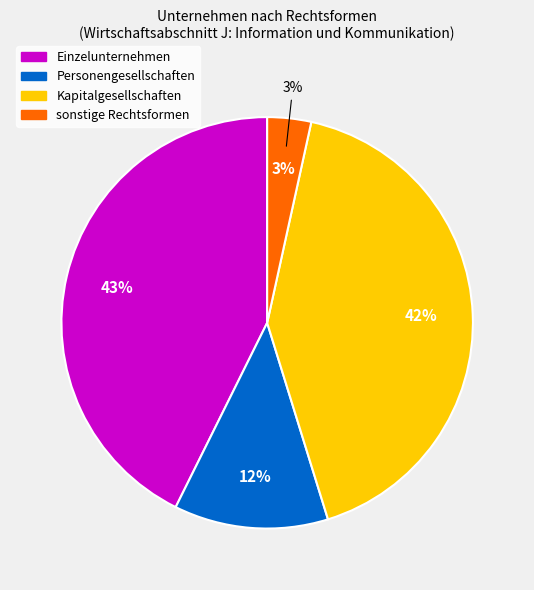

How much of the chart is everything except Einzelunternehmen?

57.3%